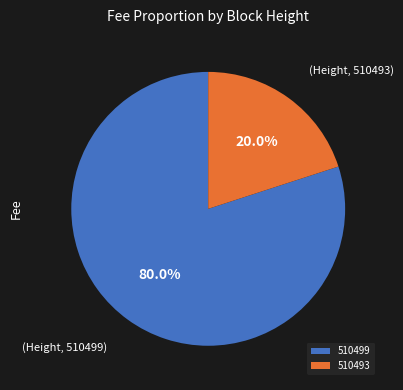

Combined, what portion of the pie is 510493 and 510499?

100.0%